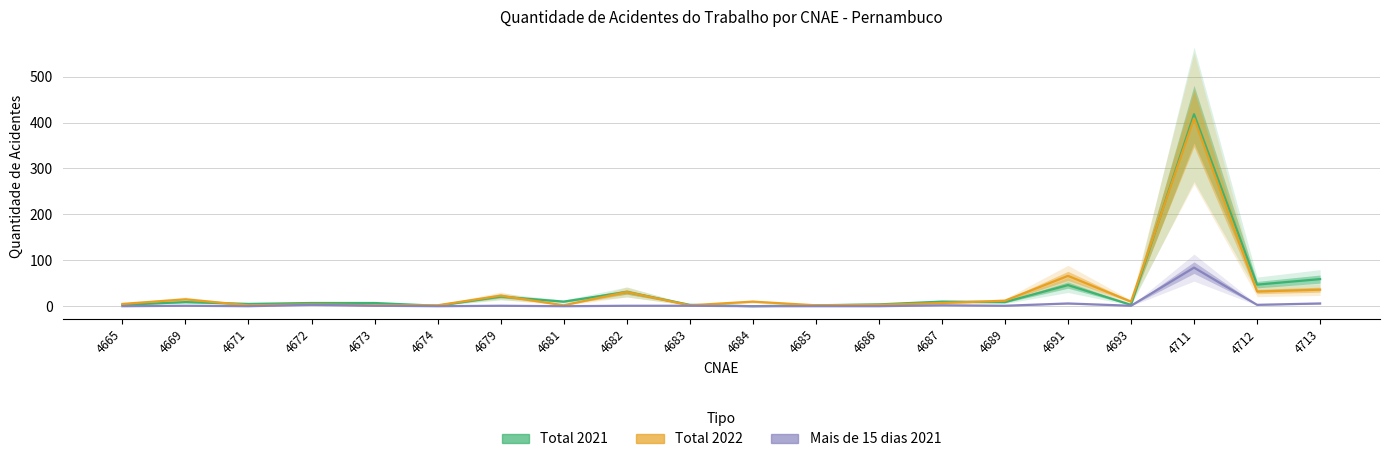

How many positive values does the Mais de 15 dias 2021 series have?

13